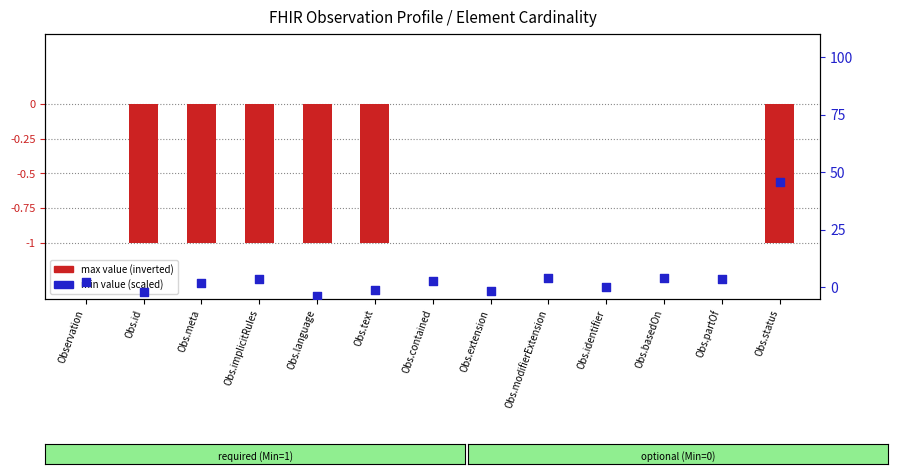

Is the value of min value (scaled) at Obs.partOf greater than the value of max value (inverted) at Obs.language?

Yes